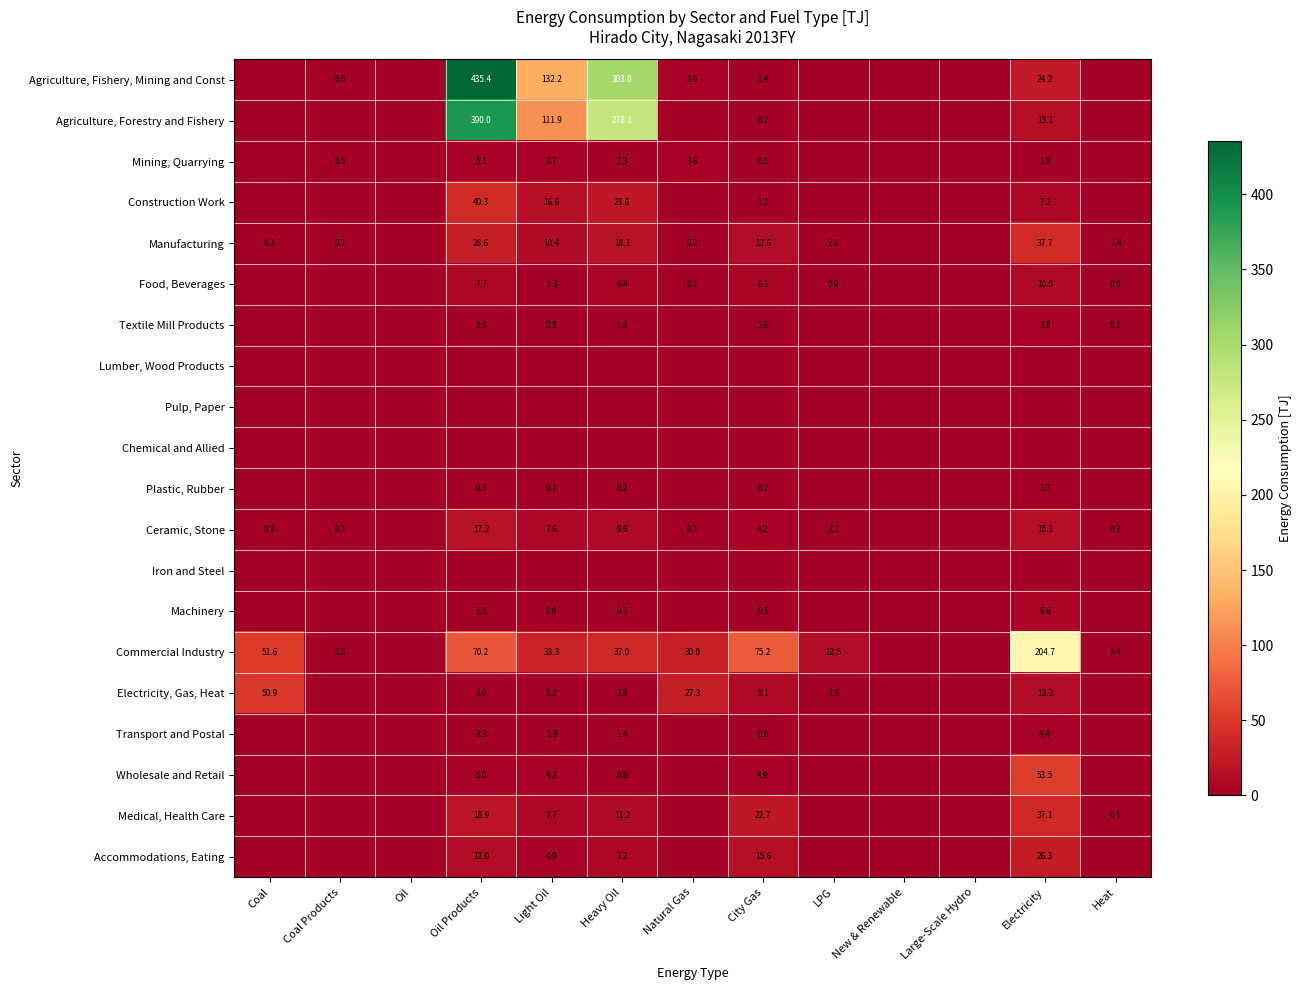

Is the value of Commercial Industry at Coal Products greater than the value of Mining, Quarrying at Oil Products?

No